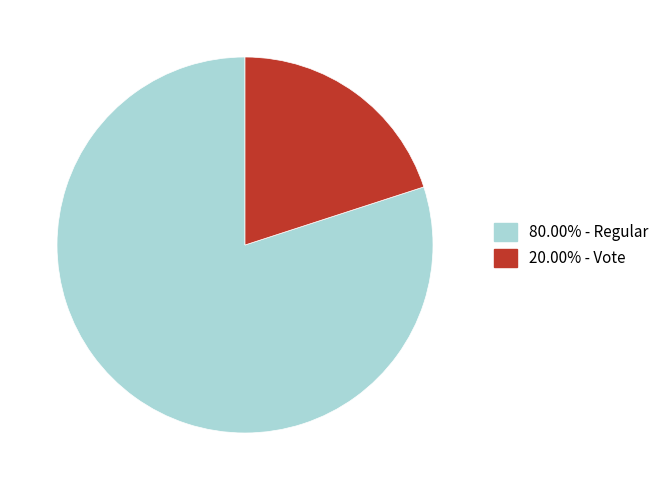

Which slice is the largest?

Regular